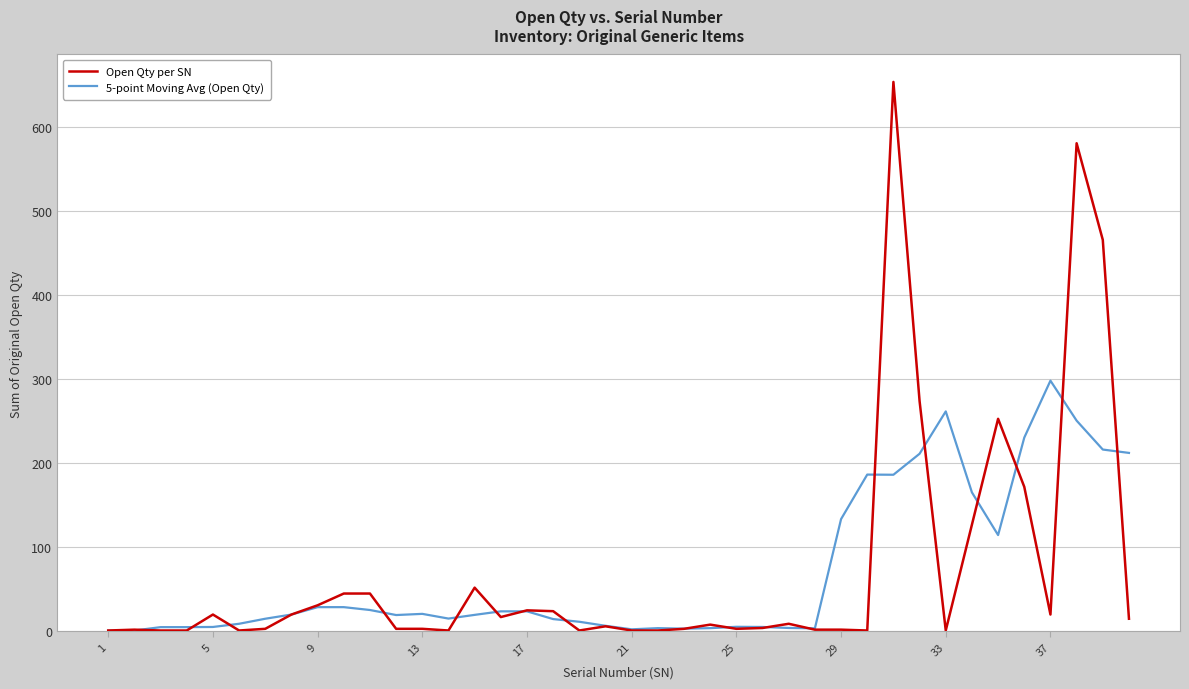

Rank the series by their maximum value, from highest to lowest.

Open Qty per SN, 5-point Moving Avg (Open Qty)